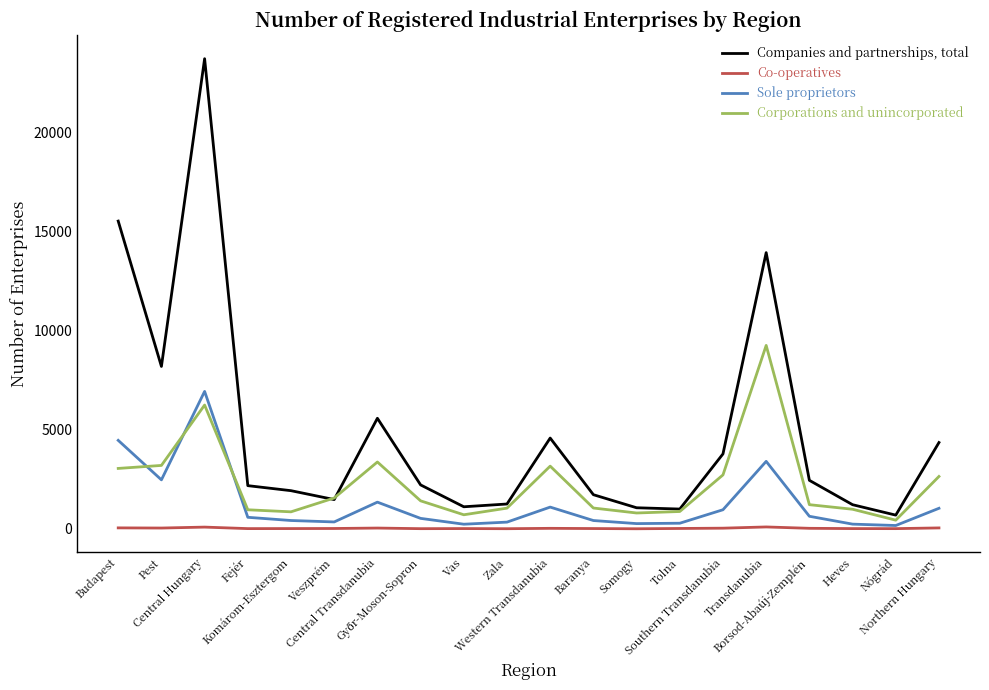

Which series ends up on top after the final intersection of Corporations and unincorporated and Sole proprietors?

Corporations and unincorporated